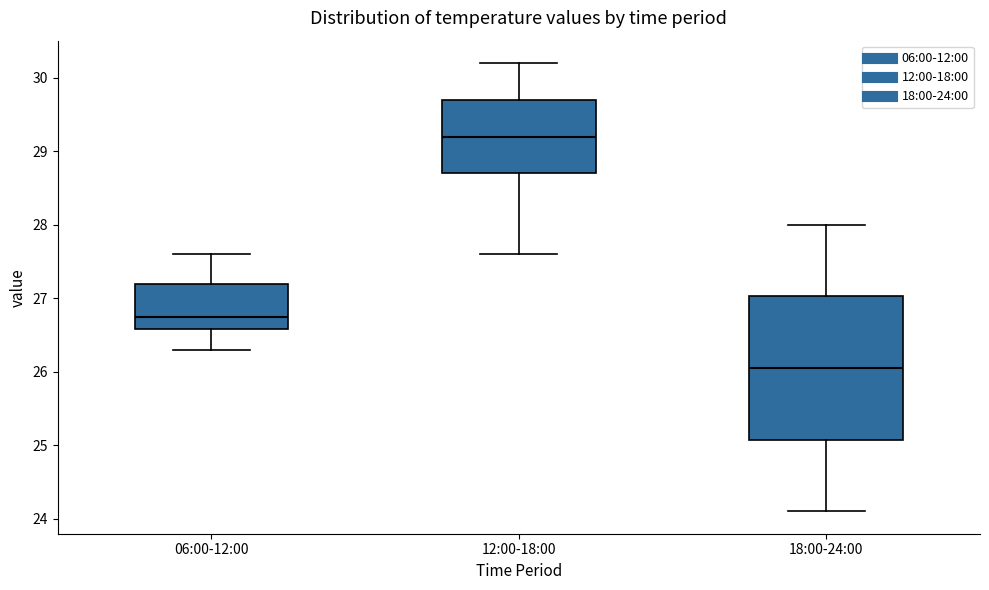

Which box's median line is the highest?

12:00-18:00